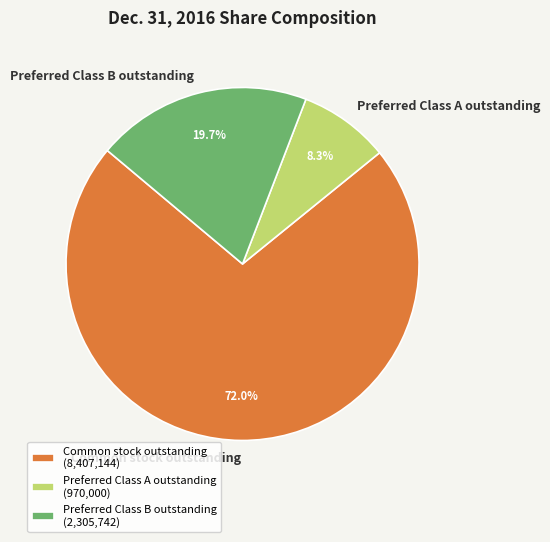

Is Common stock outstanding the majority of the pie?

Yes